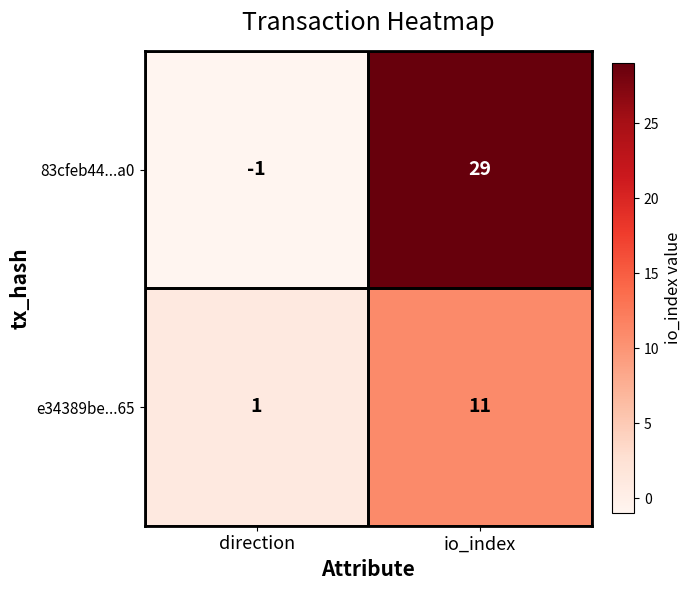

What is the average value of the 83cfeb44...a0 series?

14